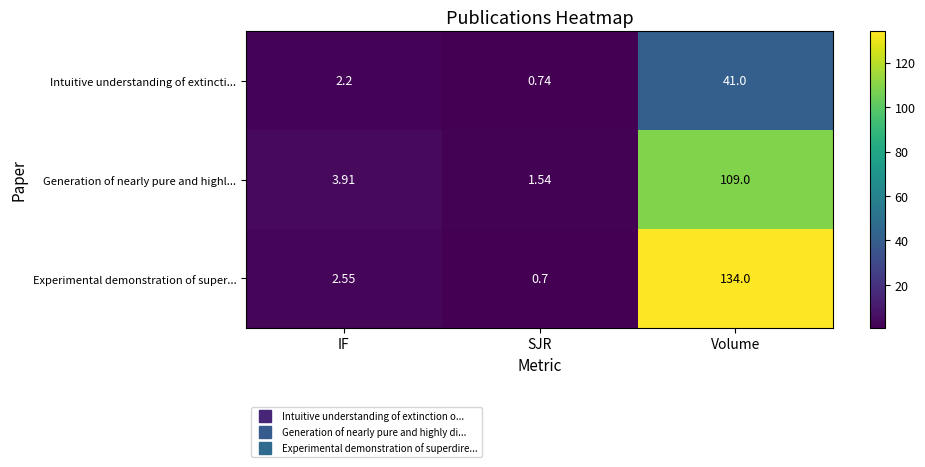

Is the value of Intuitive understanding of extincti... at IF greater than the value of Generation of nearly pure and highl... at SJR?

Yes